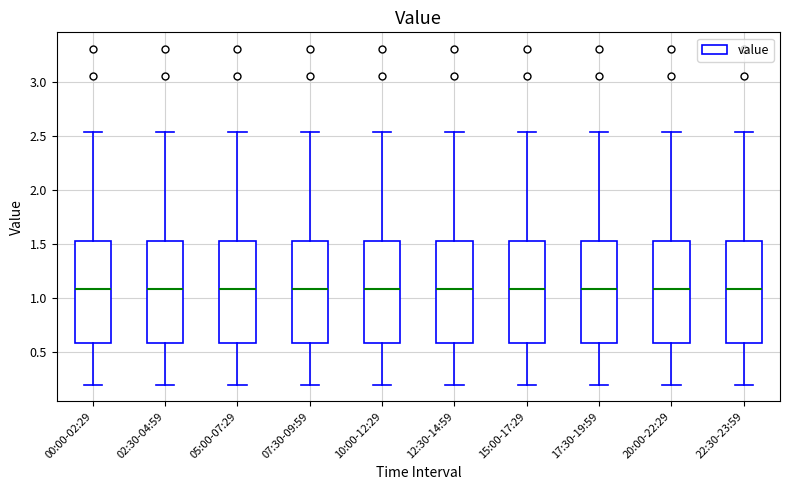

Reading left to right, transcribe this box plot: for each box, give where its median line is, the range the box spans, and where its two whiskers end, as read against the y-axis. The values are not printed on the chart, so give them approximately, as read against the axis.

00:00-02:29: median 1.10, box 0.60 to 1.55, whiskers 0.20 to 2.55
02:30-04:59: median 1.10, box 0.60 to 1.55, whiskers 0.20 to 2.55
05:00-07:29: median 1.10, box 0.60 to 1.55, whiskers 0.20 to 2.55
07:30-09:59: median 1.10, box 0.60 to 1.55, whiskers 0.20 to 2.55
10:00-12:29: median 1.10, box 0.60 to 1.55, whiskers 0.20 to 2.55
12:30-14:59: median 1.10, box 0.60 to 1.55, whiskers 0.20 to 2.55
15:00-17:29: median 1.10, box 0.60 to 1.55, whiskers 0.20 to 2.55
17:30-19:59: median 1.10, box 0.60 to 1.55, whiskers 0.20 to 2.55
20:00-22:29: median 1.10, box 0.60 to 1.55, whiskers 0.20 to 2.55
22:30-23:59: median 1.10, box 0.60 to 1.55, whiskers 0.20 to 2.55